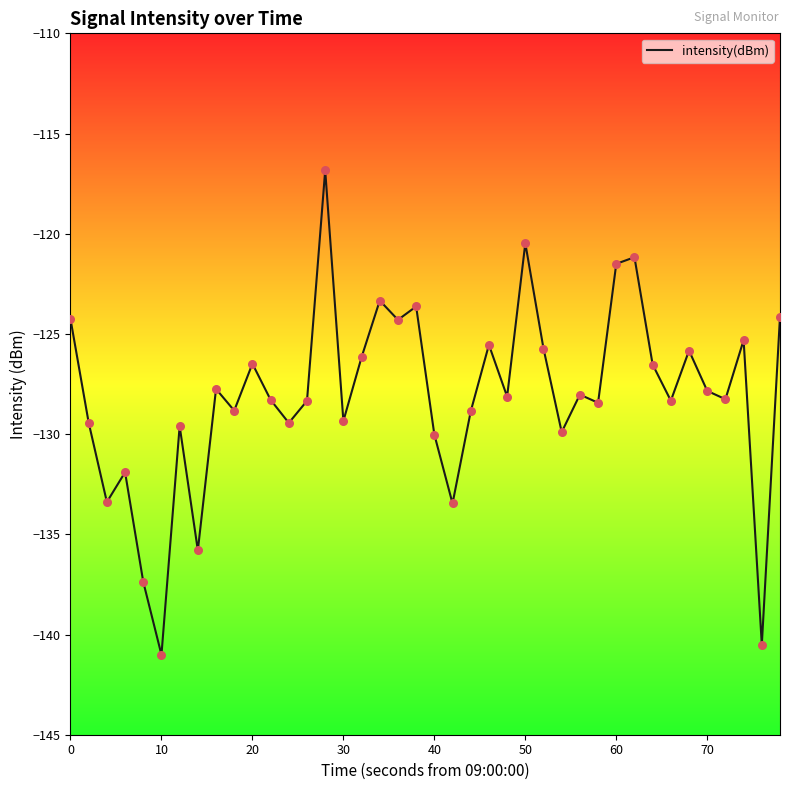

What is the difference between the maximum and minimum values?

24.2